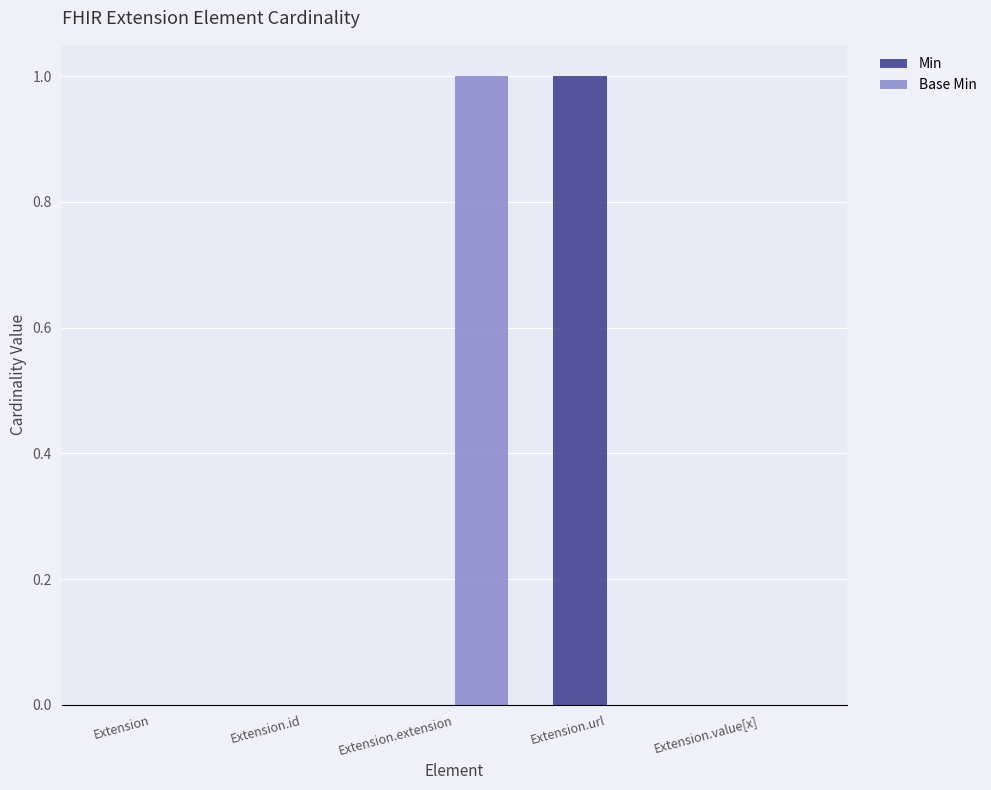

The Min series shows 0 at Extension.value[x]. True or false?

True